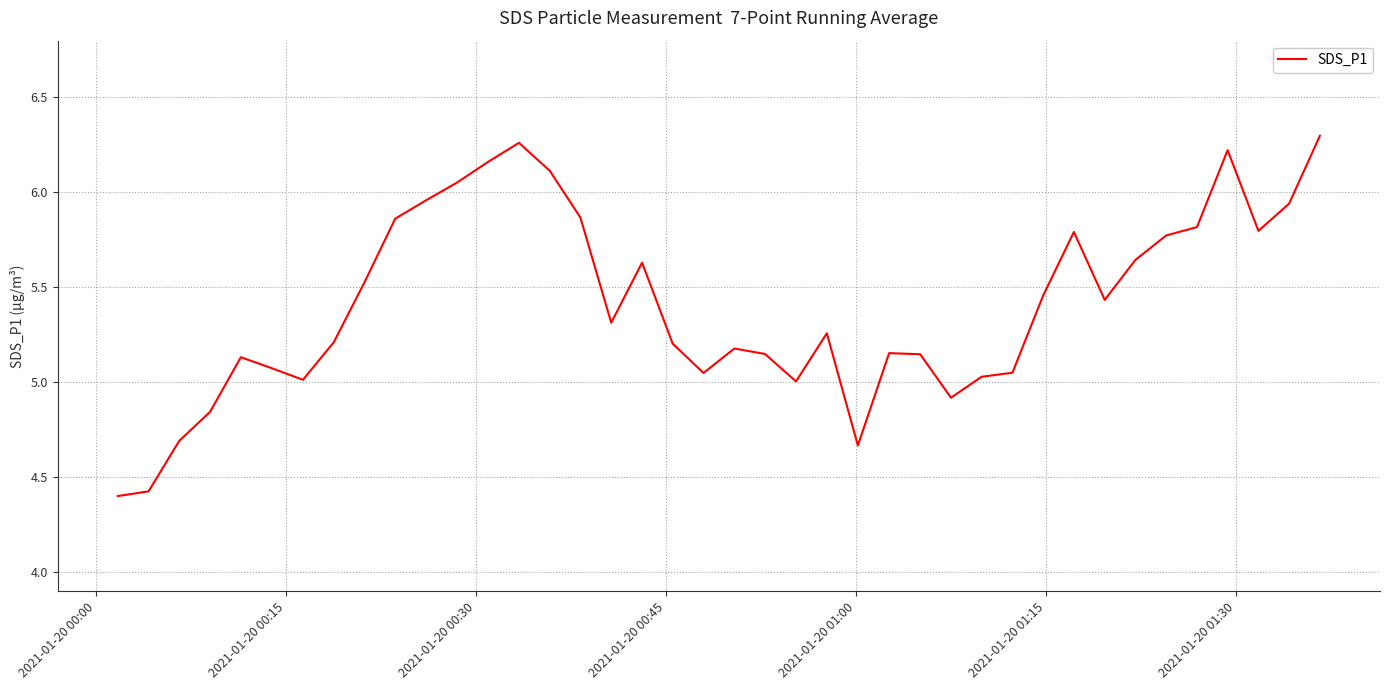

What is the difference between the maximum and minimum values?

1.9